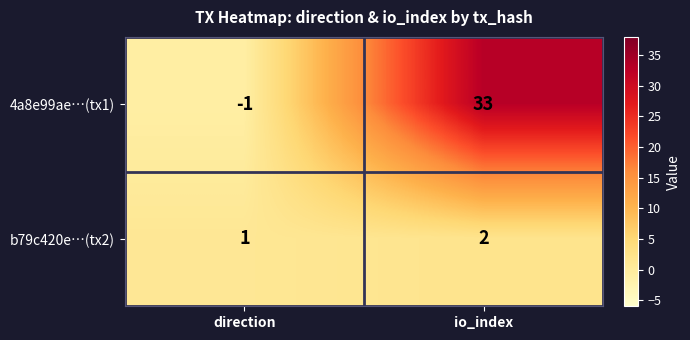

What is the minimum value shown in the chart?

-1